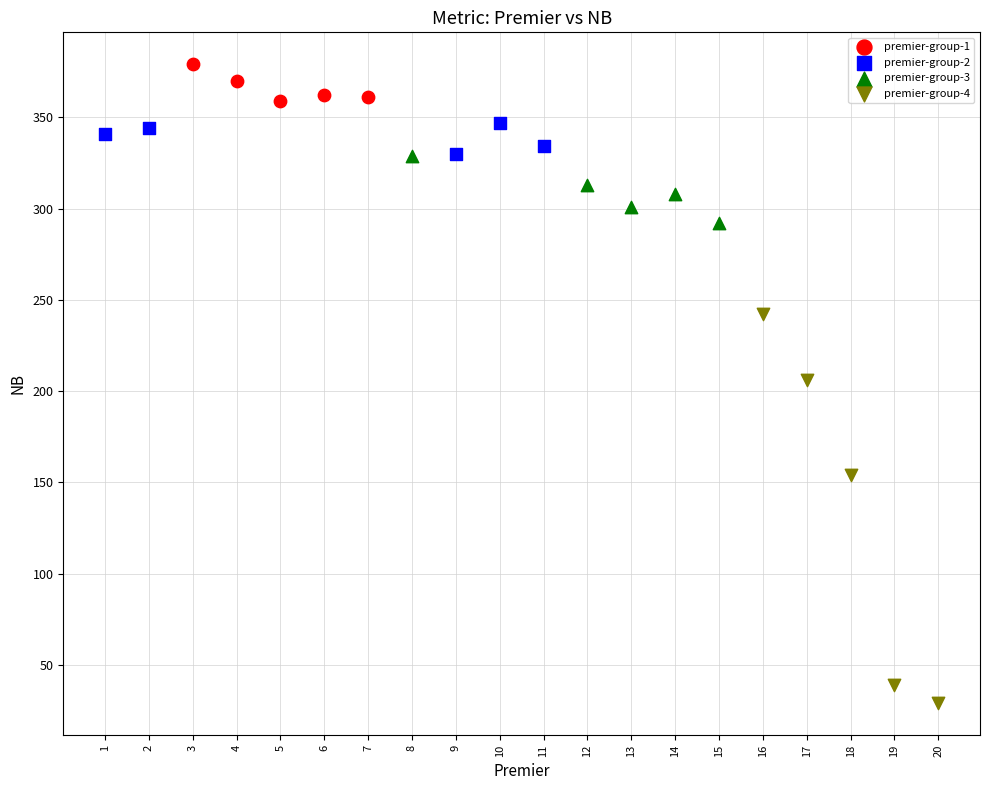

Which series has the widest spread of Y values?

premier-group-4